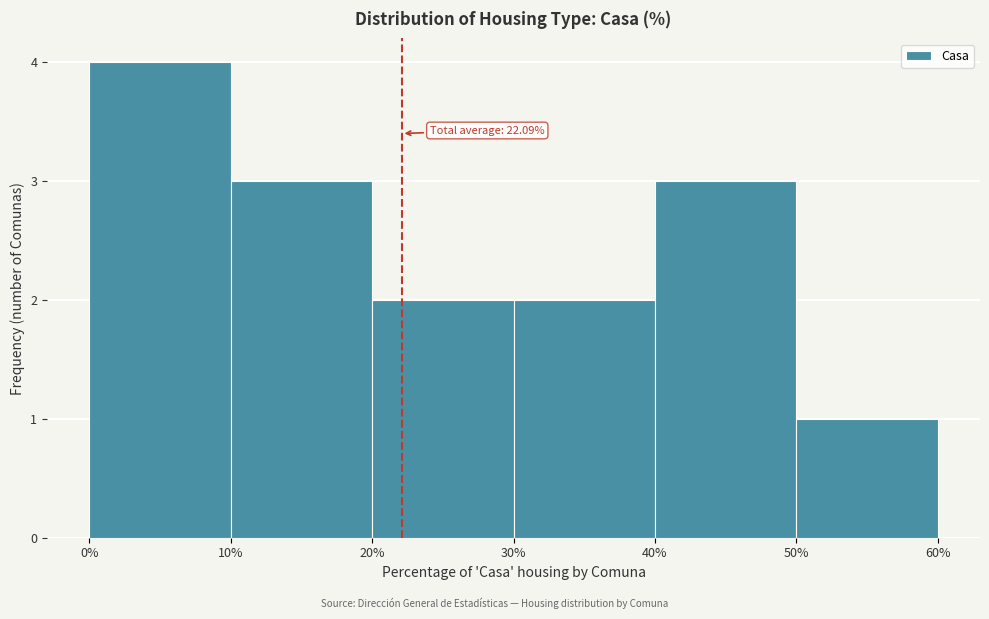

Which range on the x-axis has the tallest bar?

0% to 10%